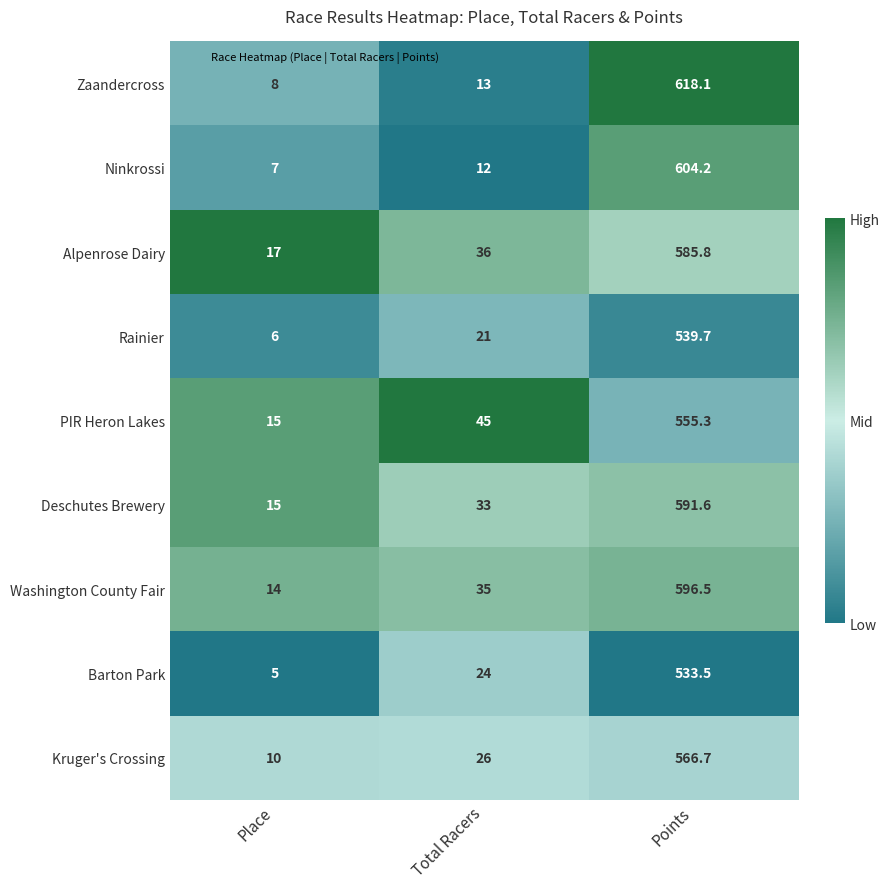

Is it true that Rainier equals 32.0 at Total Racers?

False